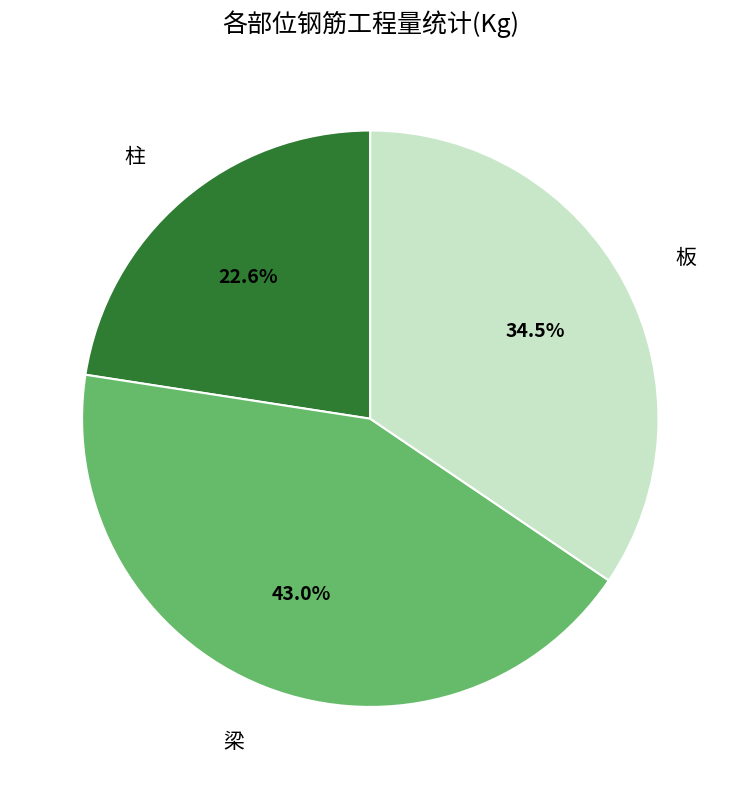

Does any single category account for the majority?

No